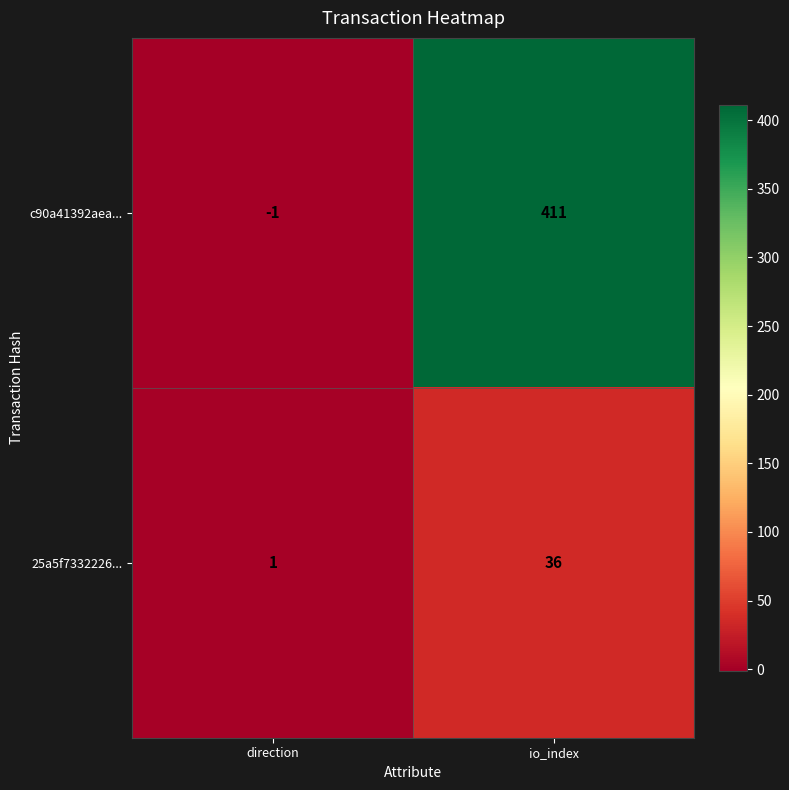

Reading left to right, what are all the values shown in this chart?

c90a41392aea...: -1	411
25a5f7332226...: 1	36